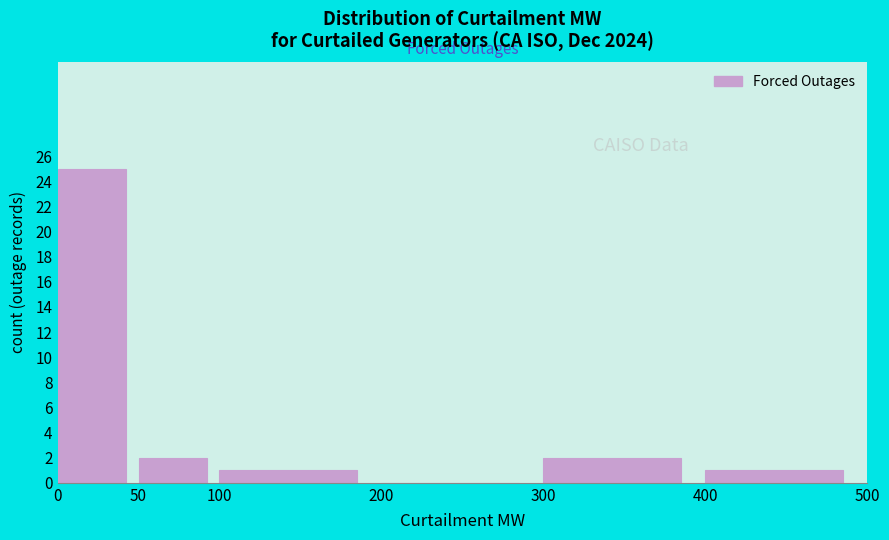

Reading left to right, transcribe this chart: for each bar, give the range it covers on the x-axis and its height. The values are not printed on the chart, so give them approximately, as read against the axis.

0 to 50: 25
50 to 100: 2
100 to 200: 1
200 to 300: 0
300 to 400: 2
400 to 500: 1